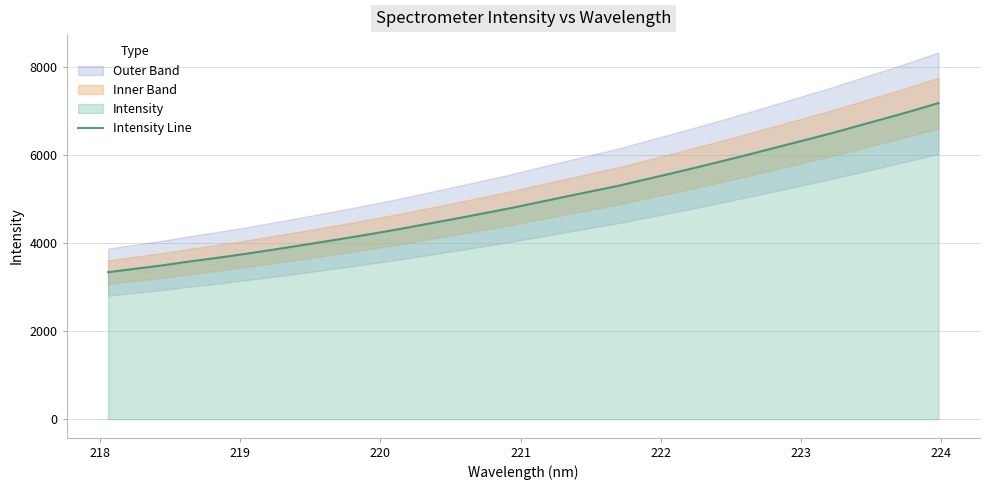

What is the minimum value for Intensity Line?

3338.0